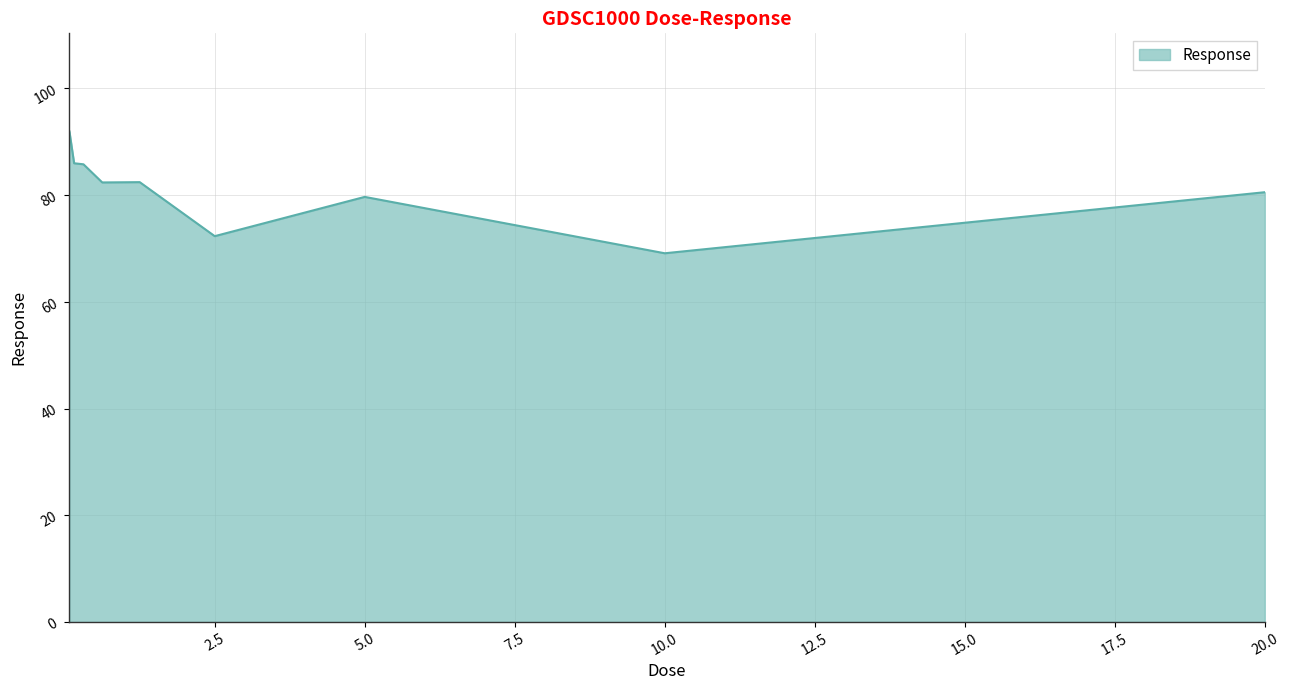

What is the difference between the maximum and minimum values?

22.8